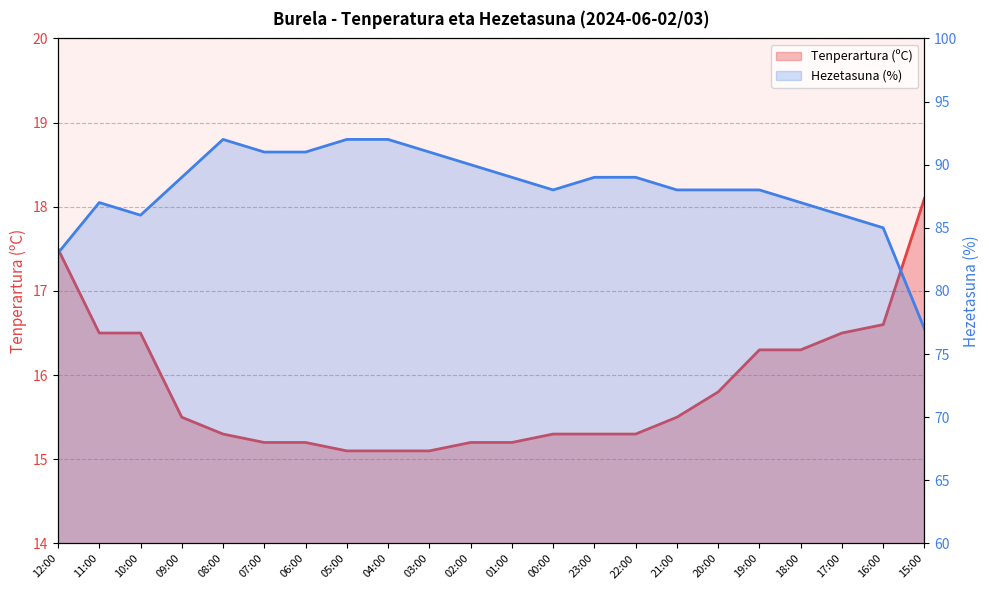

Which series has the widest spread of values?

Hezetasuna (%)